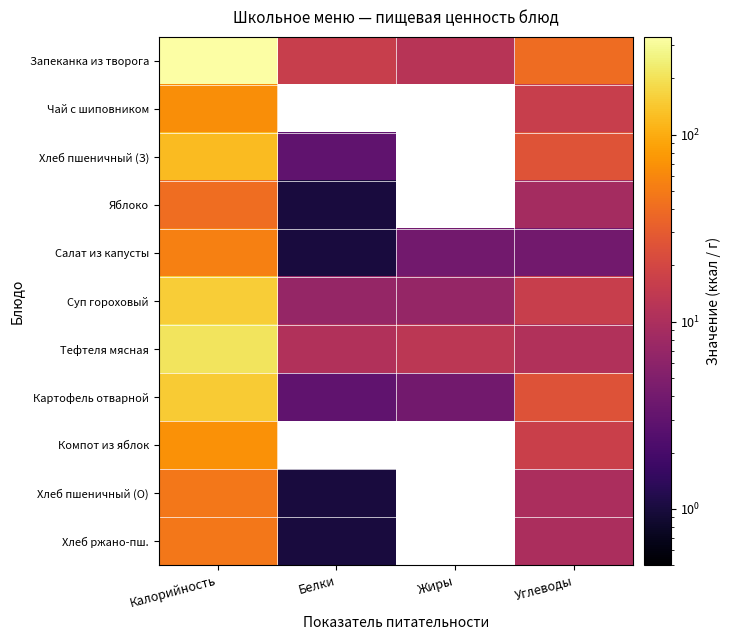

Which label corresponds to the largest value in the chart?

Калорийность